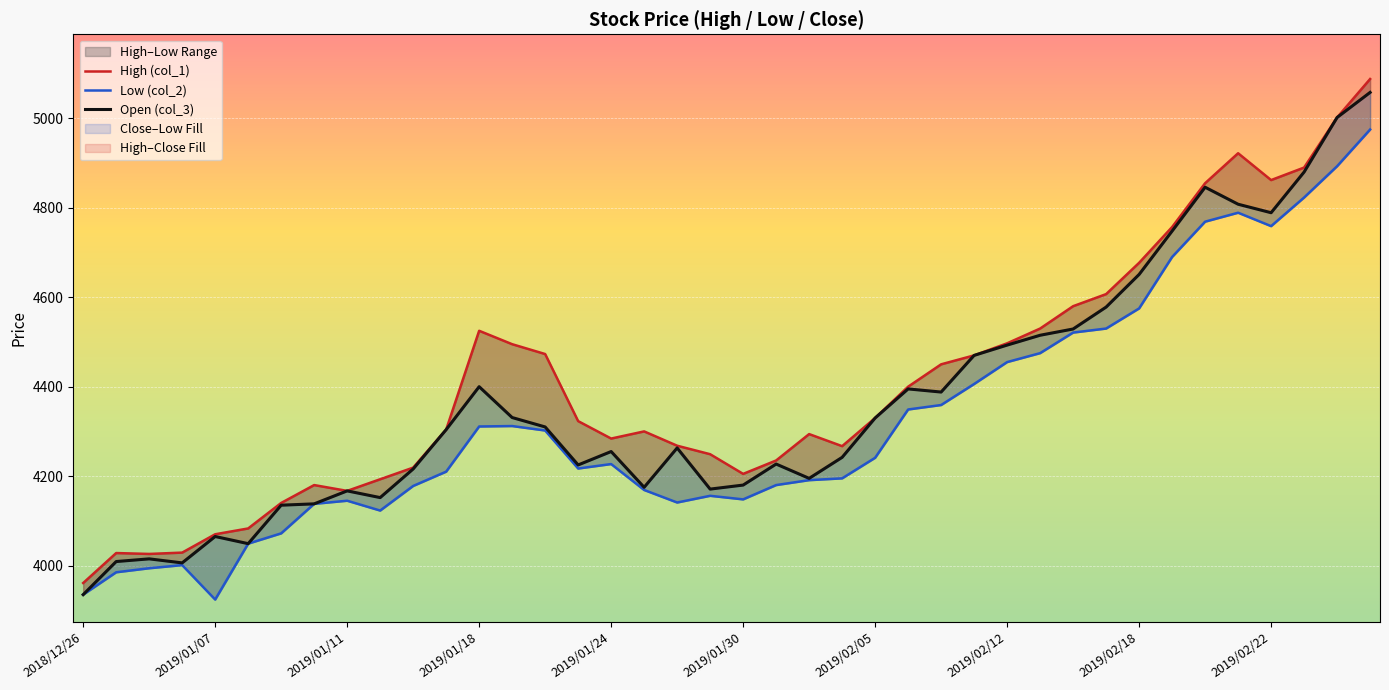

How many data points in Open (col_3) are less than 4304?

20